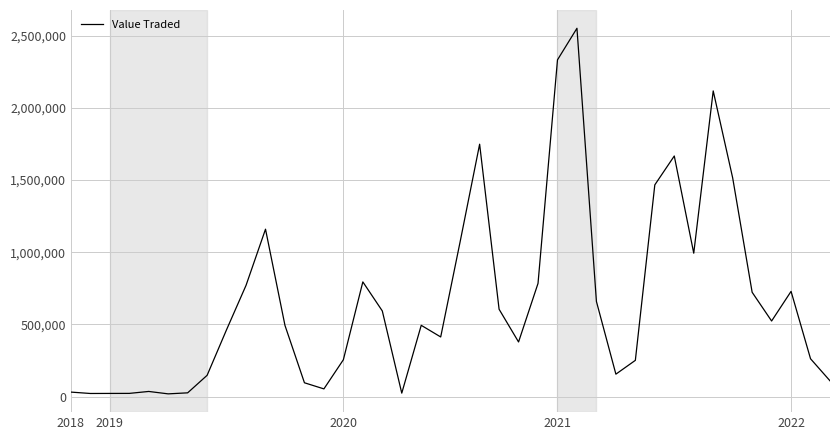

What is the maximum value shown in the chart?

2550116